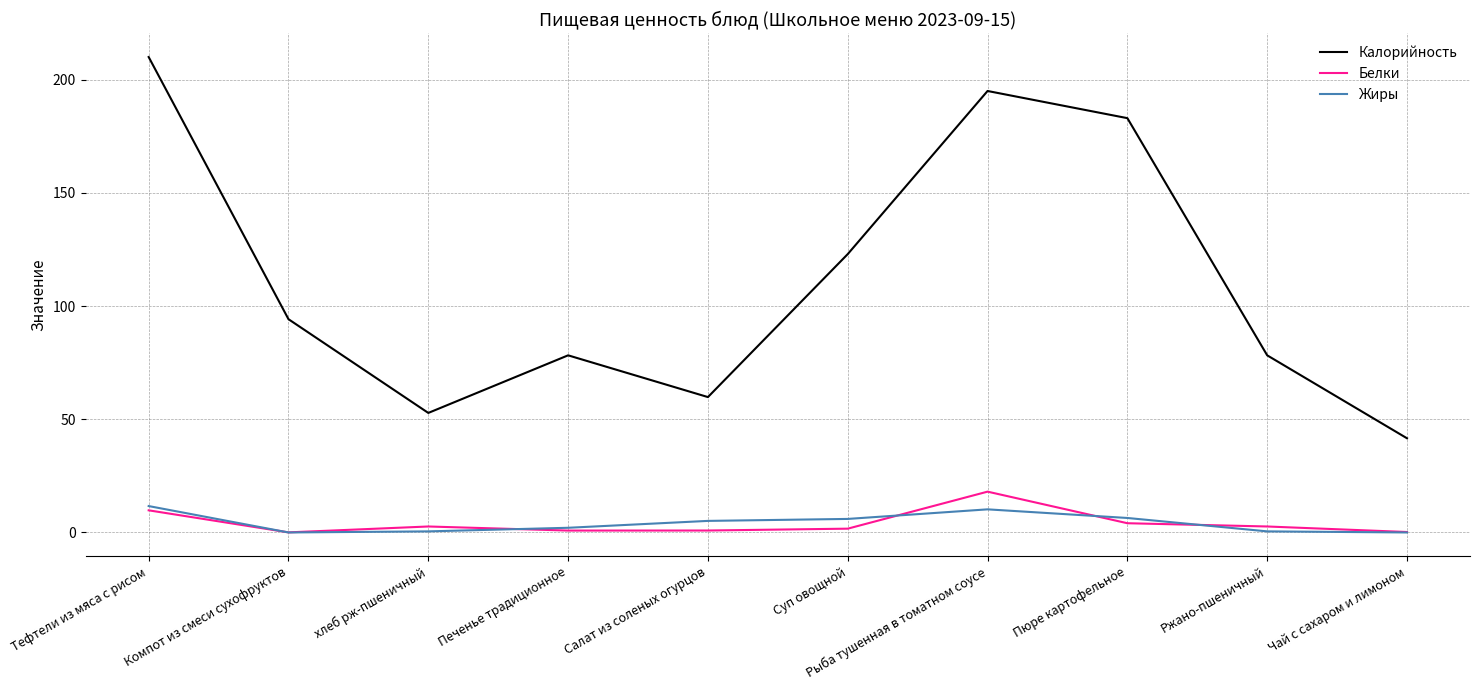

What value does the Белки series have at Печенье традиционное?

0.8